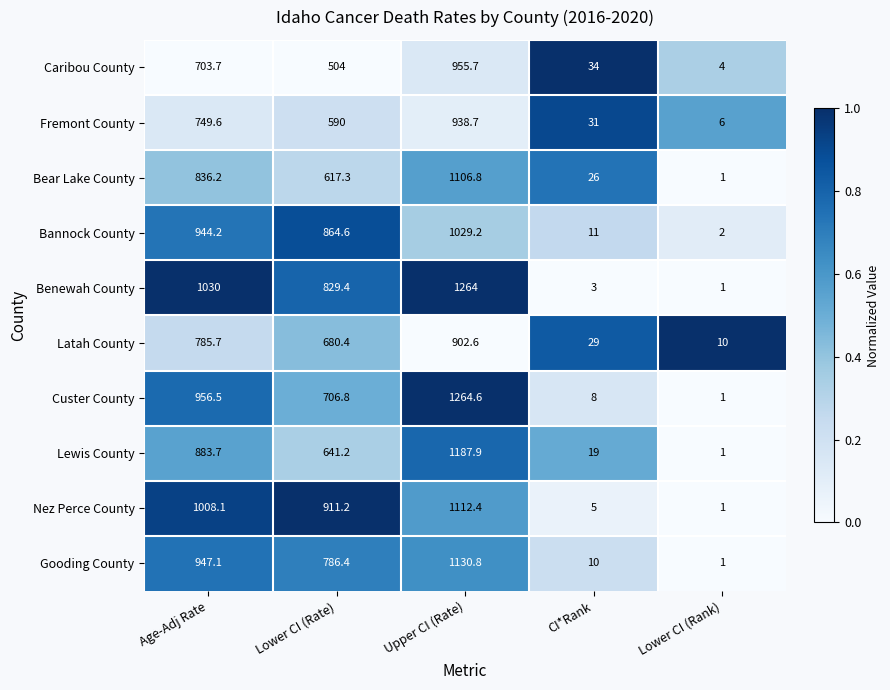

Read the Lewis County value at CI*Rank.

19.0